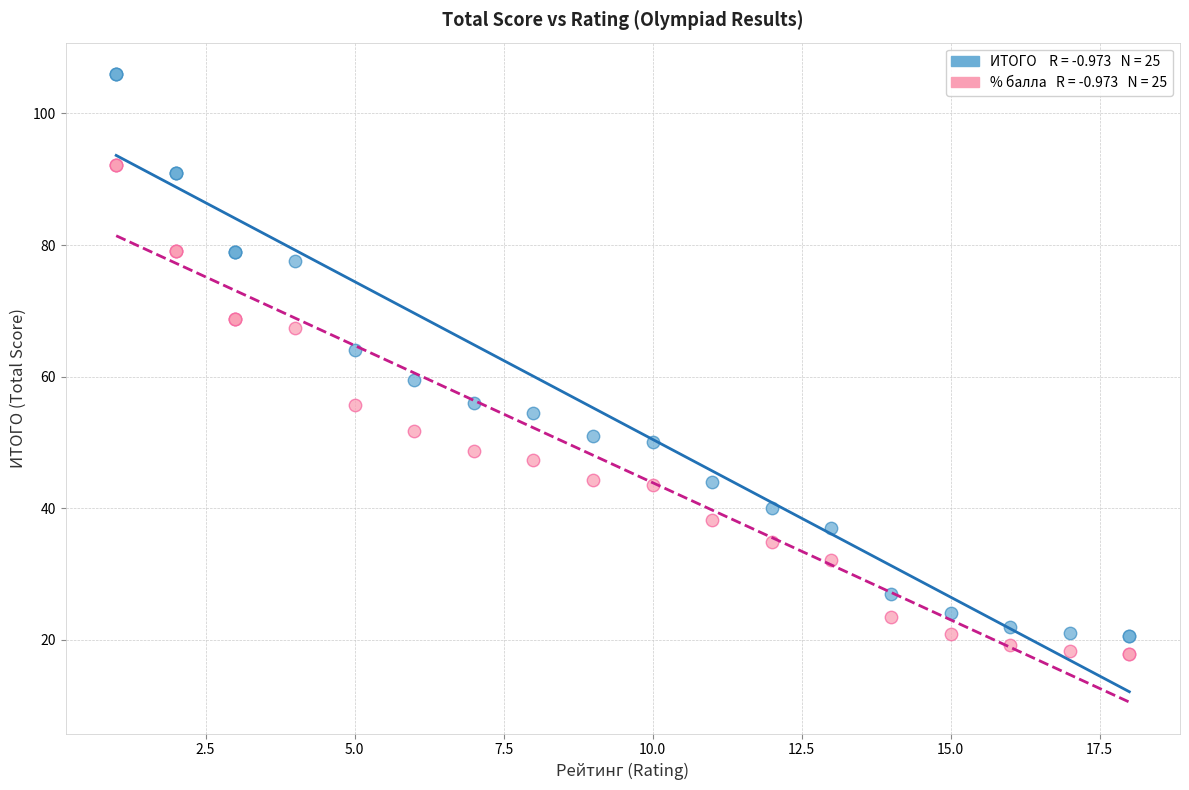

Across all series, what Y value is closest to 61?

59.5